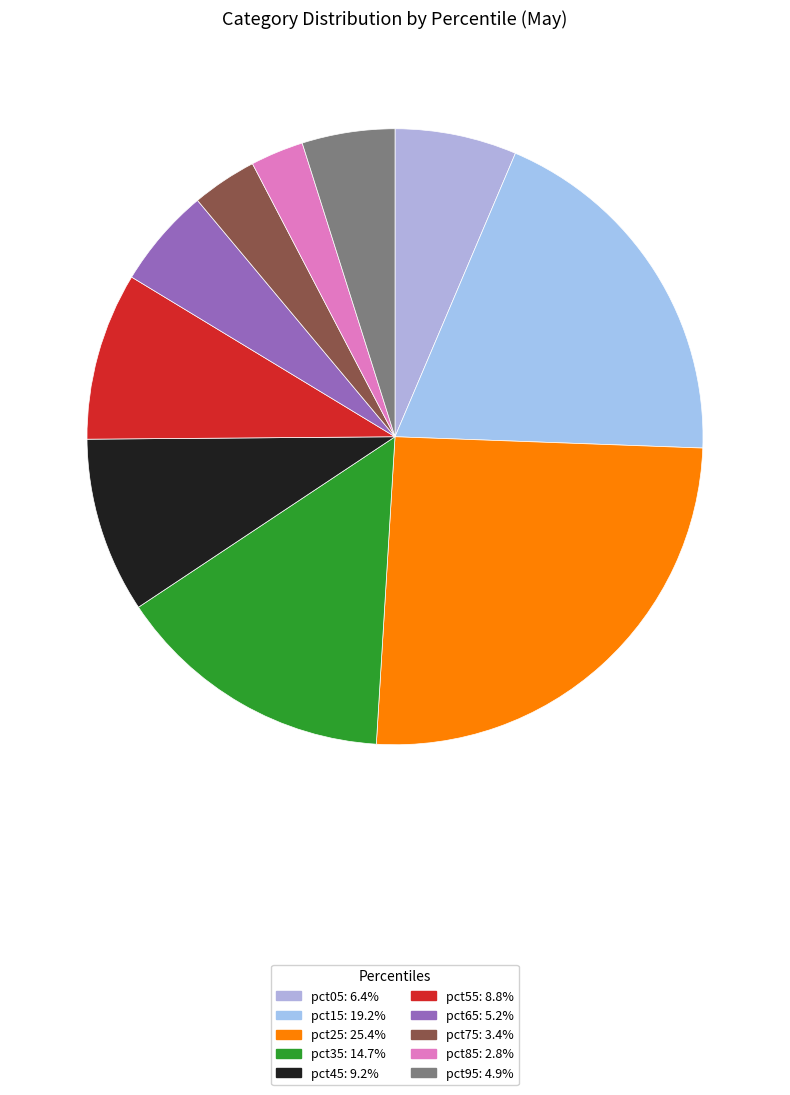

How many slices are in this pie chart?

10